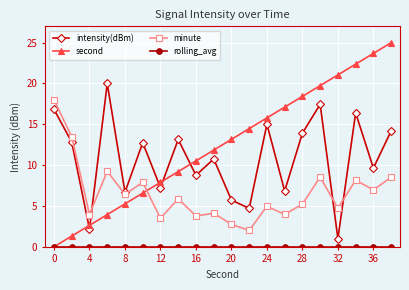

What is the value of the minute point at the 17th from the left?

4.7